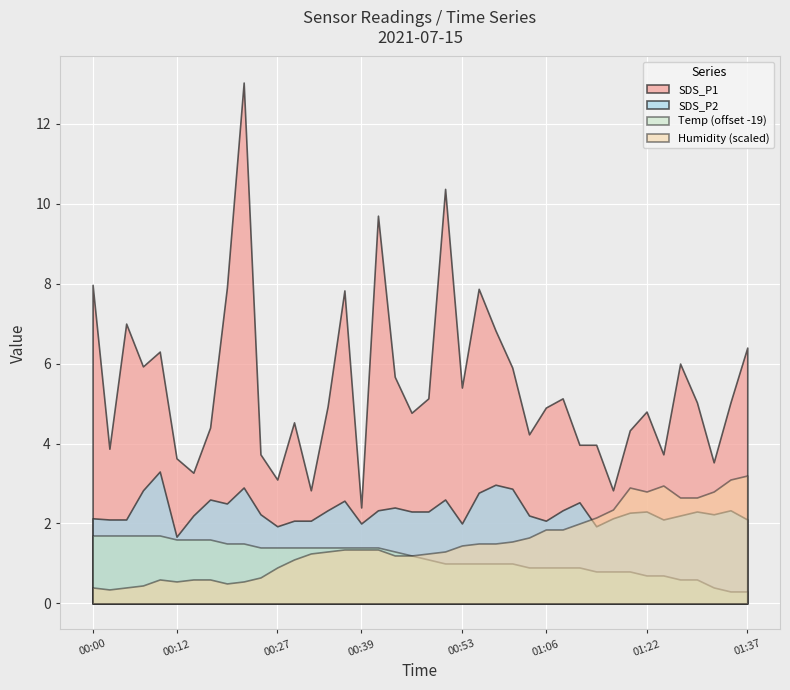

How many categories are shown in the chart?

40